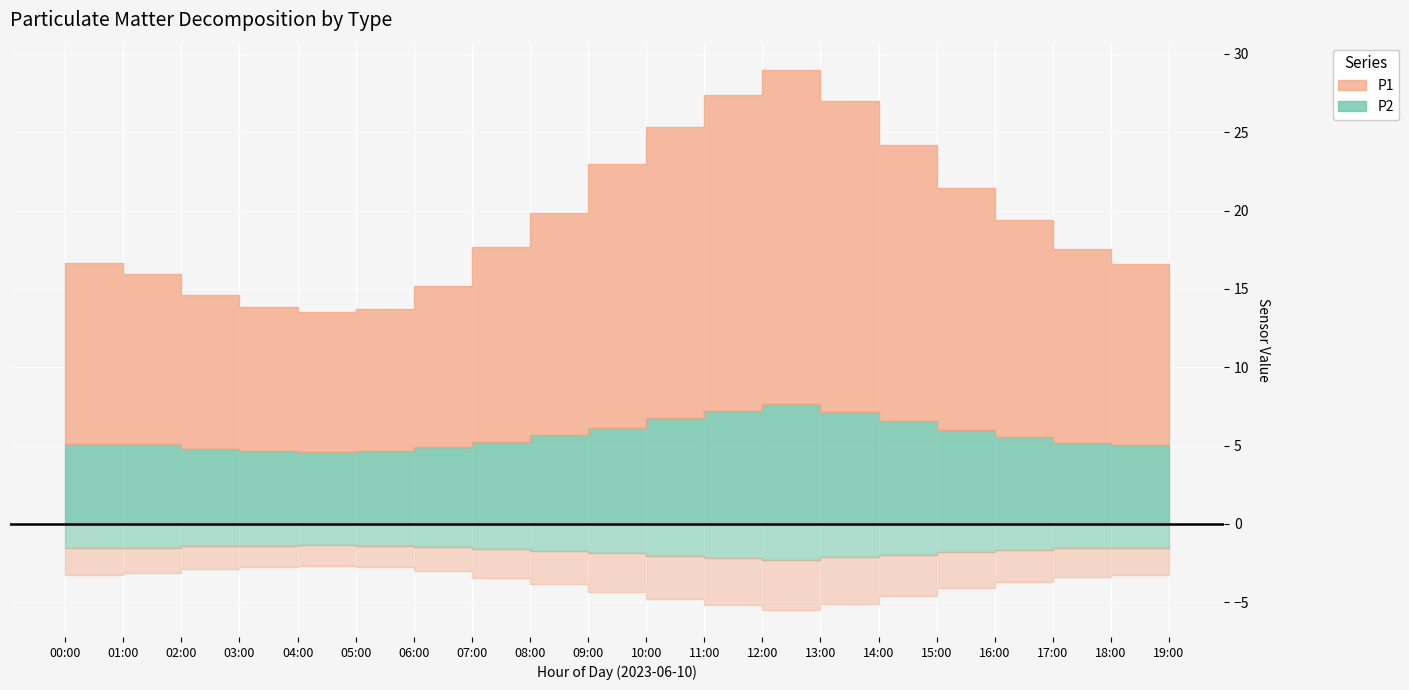

How many lines are shown in the chart?

2